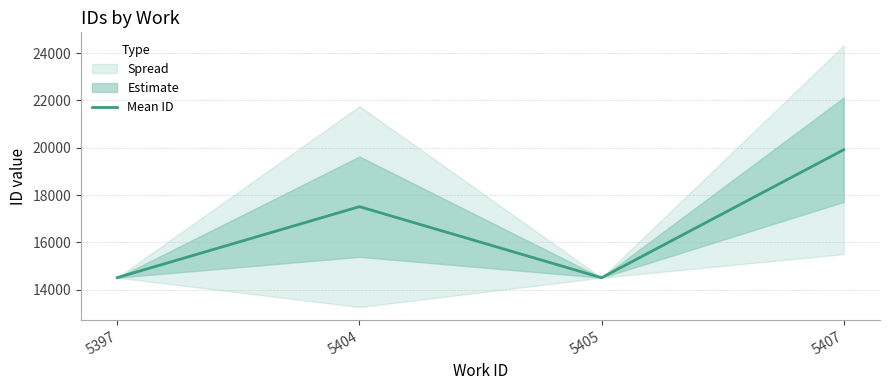

True or false: the data shows 10917.0 at 5407.

False